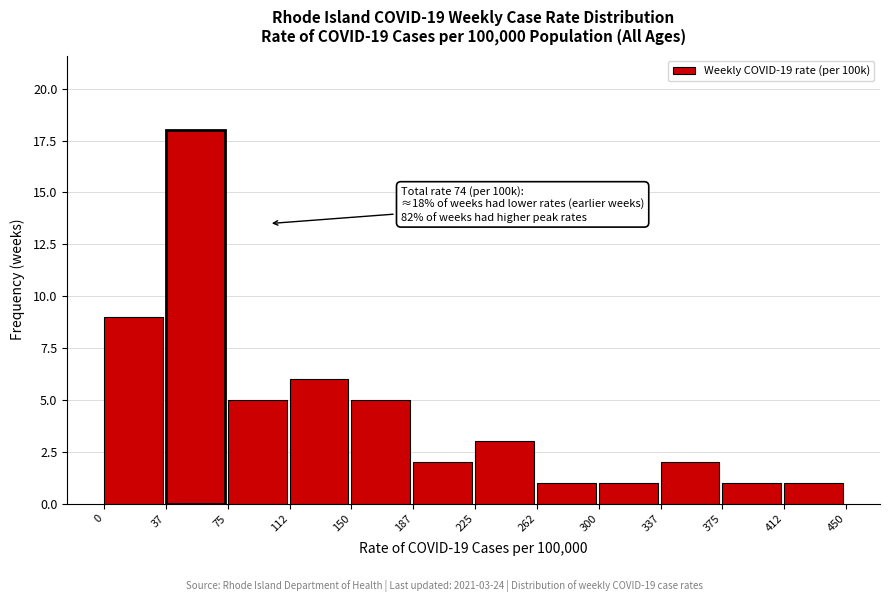

Over which range of the x-axis is the bar tallest?

37 to 75